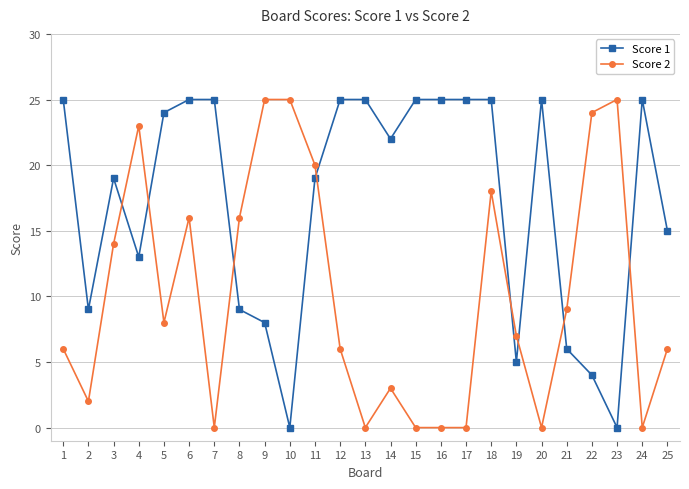

Which series has the largest total across all categories?

Score 1